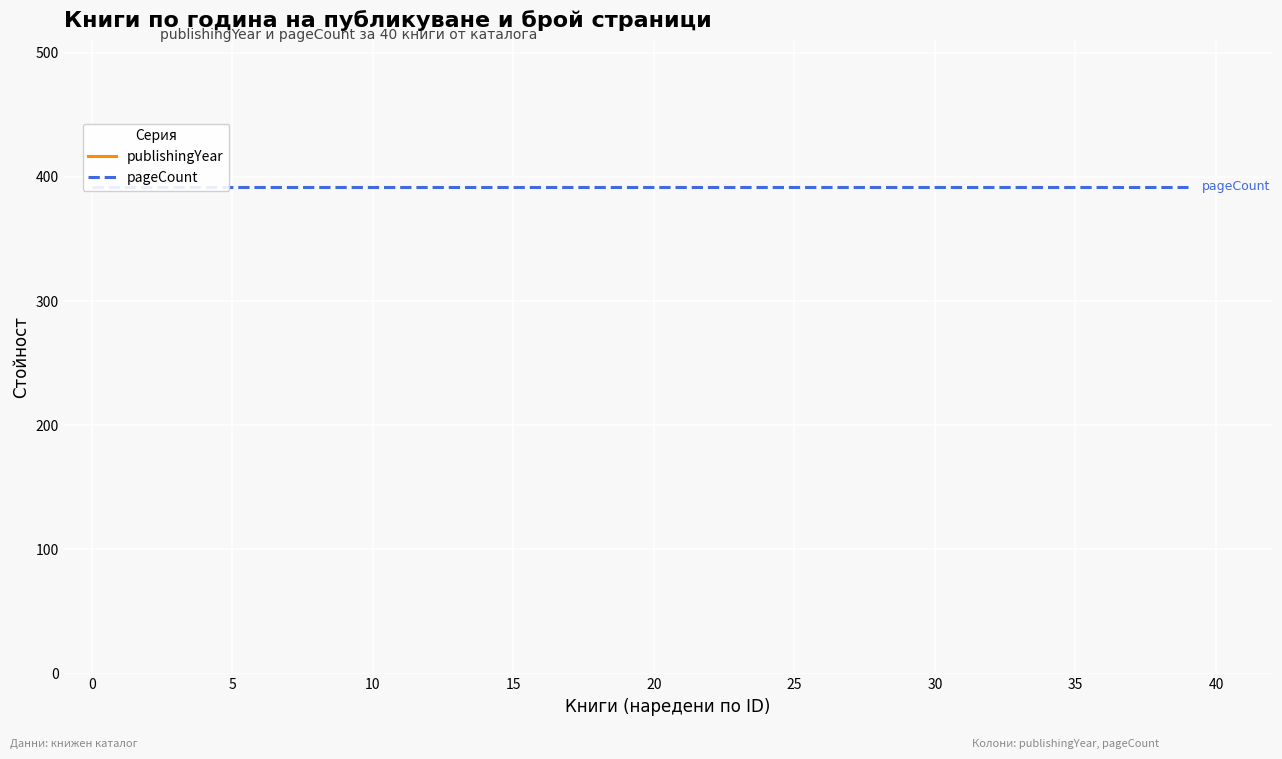

What value does the publishingYear series have at 32, to the nearest 10?

2000